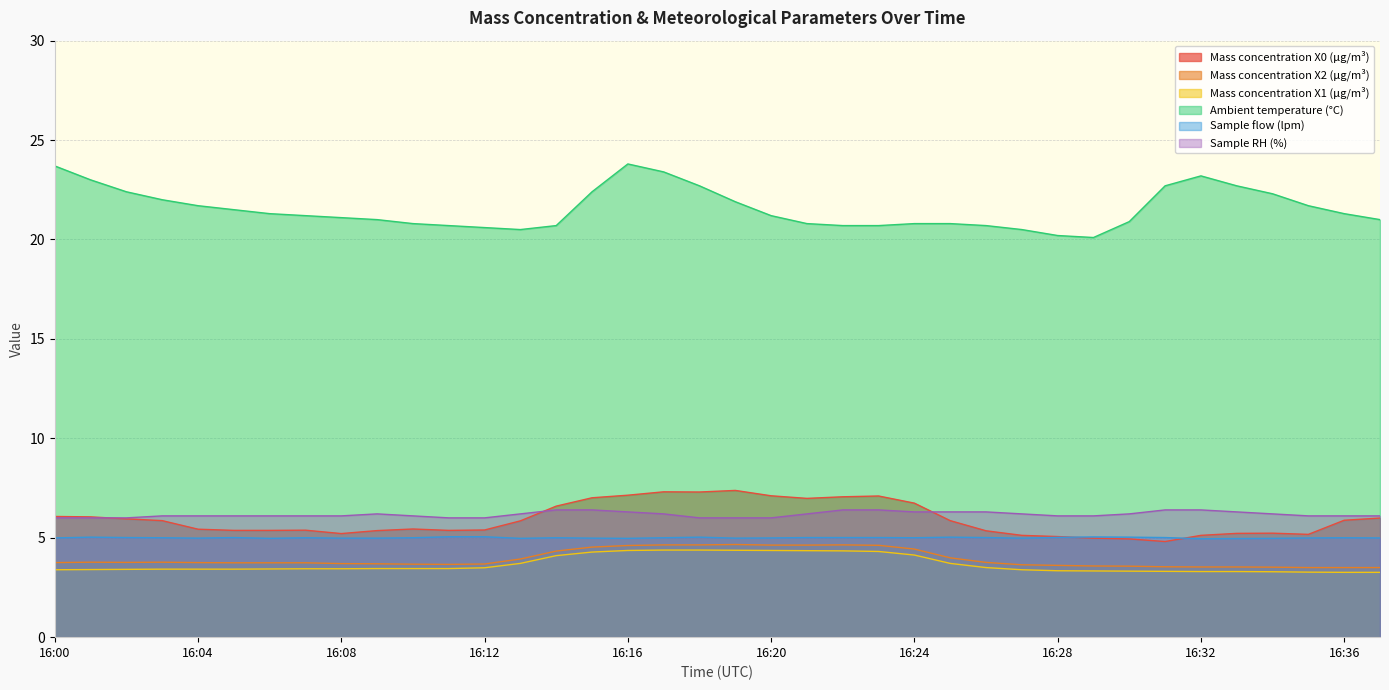

Is the value of Mass concentration X1 (μg/m³) at 16:13 greater than the value of Ambient temperature (°C) at 16:10?

No